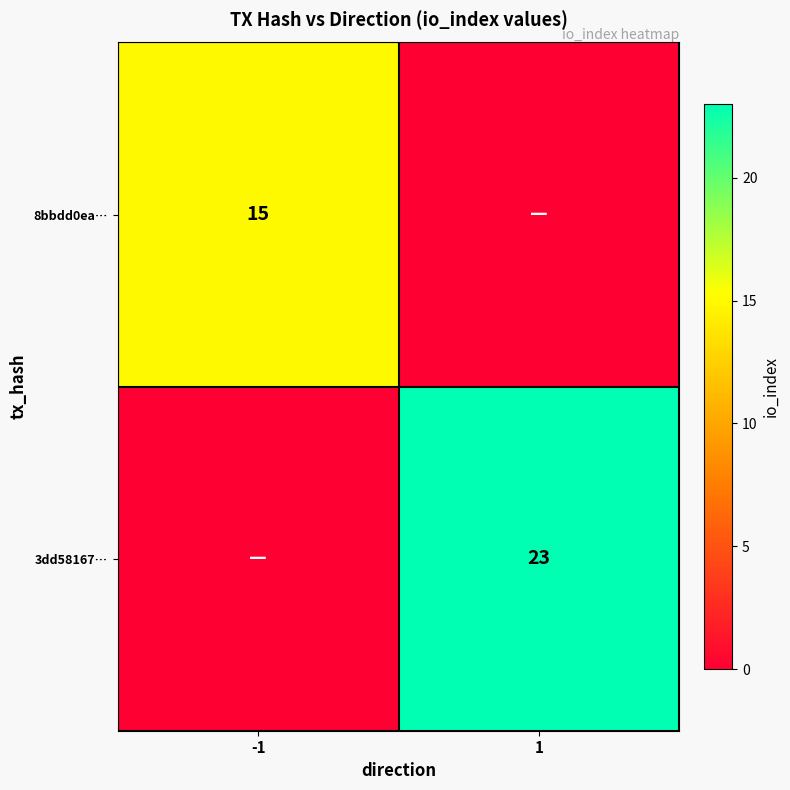

Is it true that 8bbdd0ea… equals 10 at -1?

False